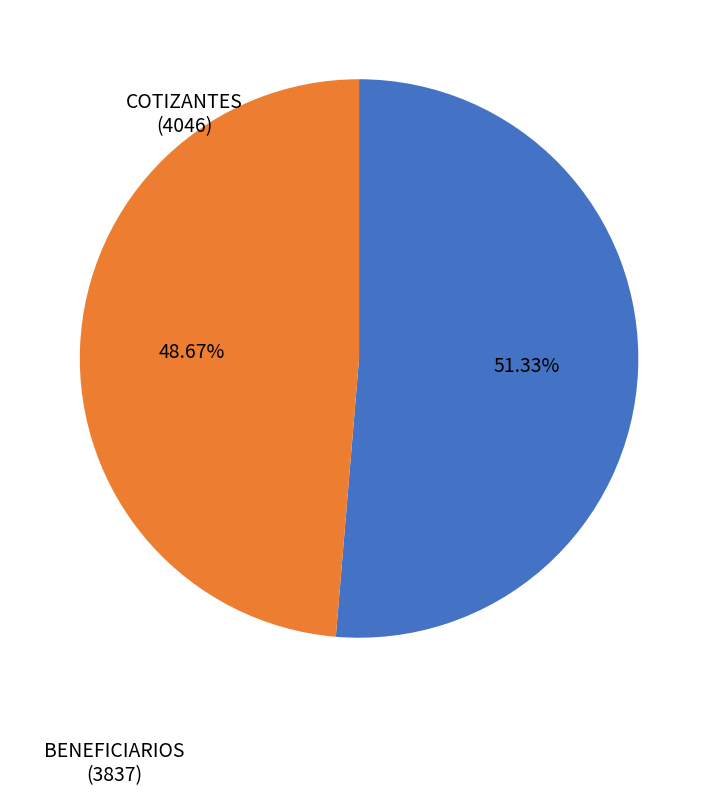

Is there a majority slice in this chart?

Yes